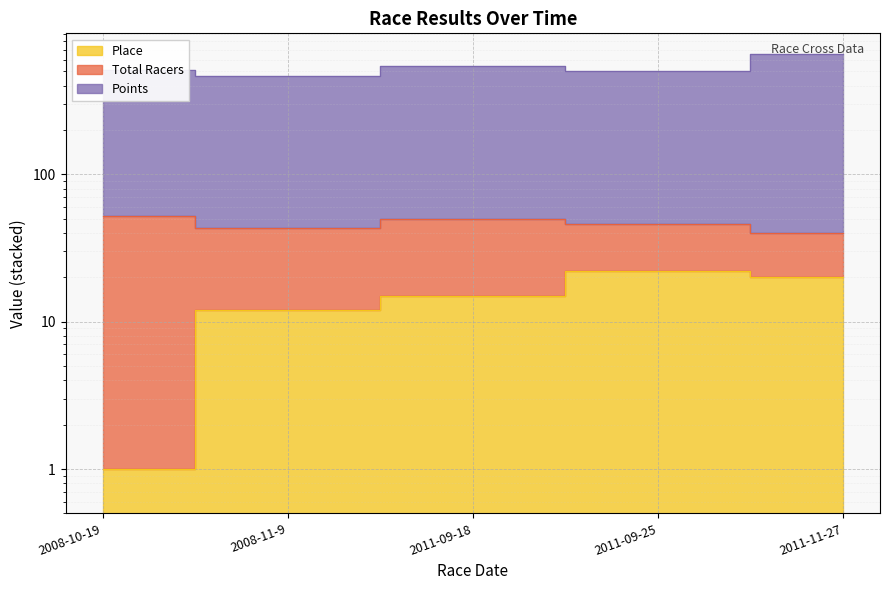

What is the sum of all Points values?

2668.8